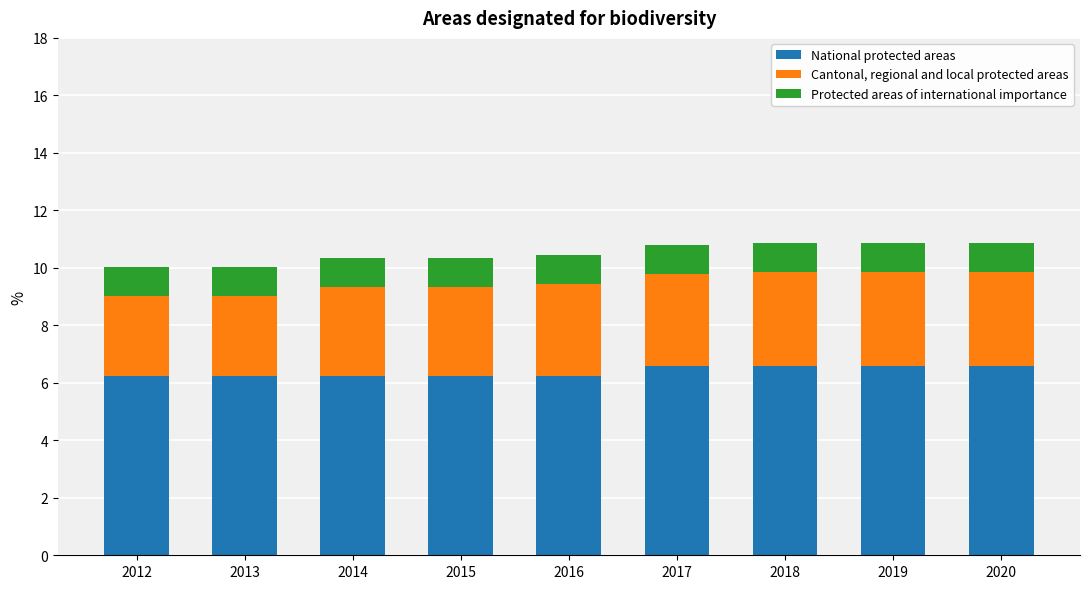

How many National protected areas values are between 6 and 7?

9